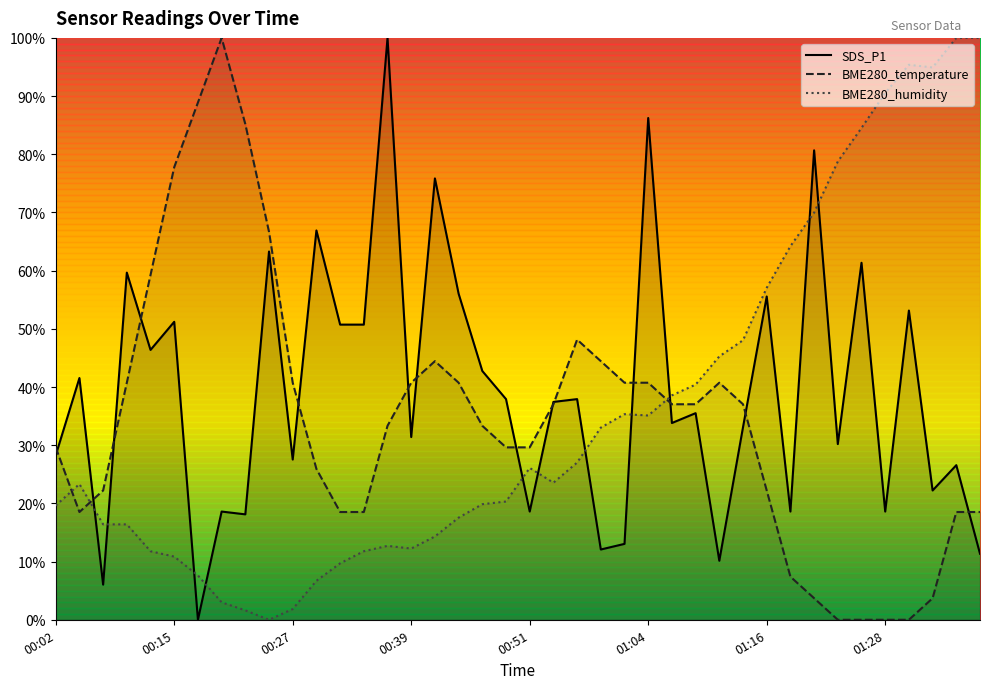

What is the difference between the highest and lowest values at 00:51?

11.0